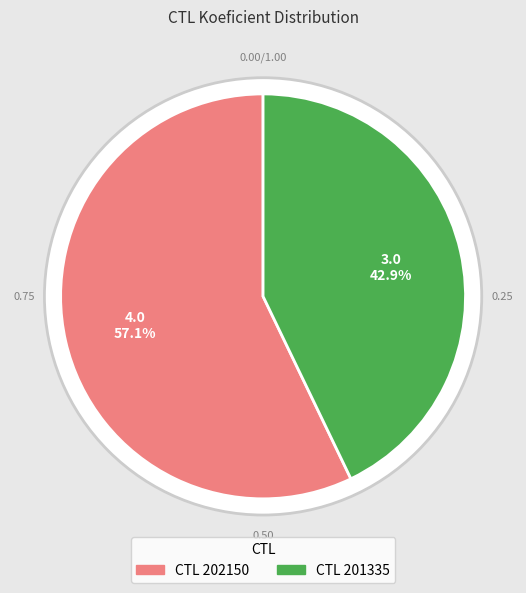

To the nearest percent, what is the combined percentage of 201335 and 202150?

100%